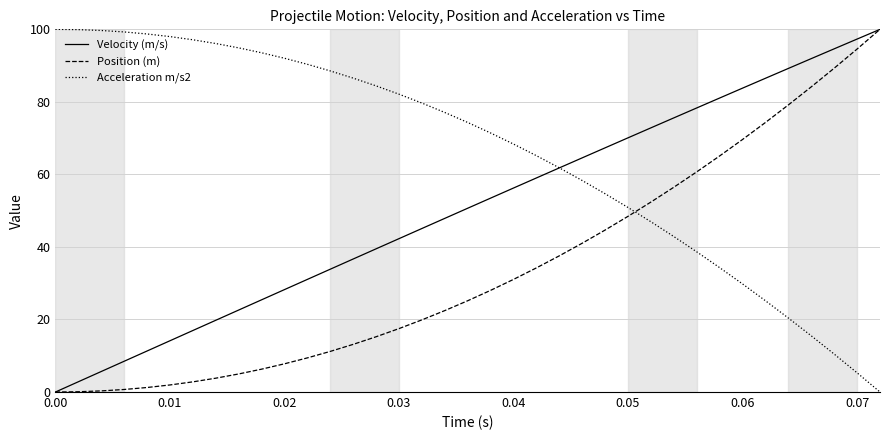

How many values in the Acceleration m/s2 series are below 74?

18